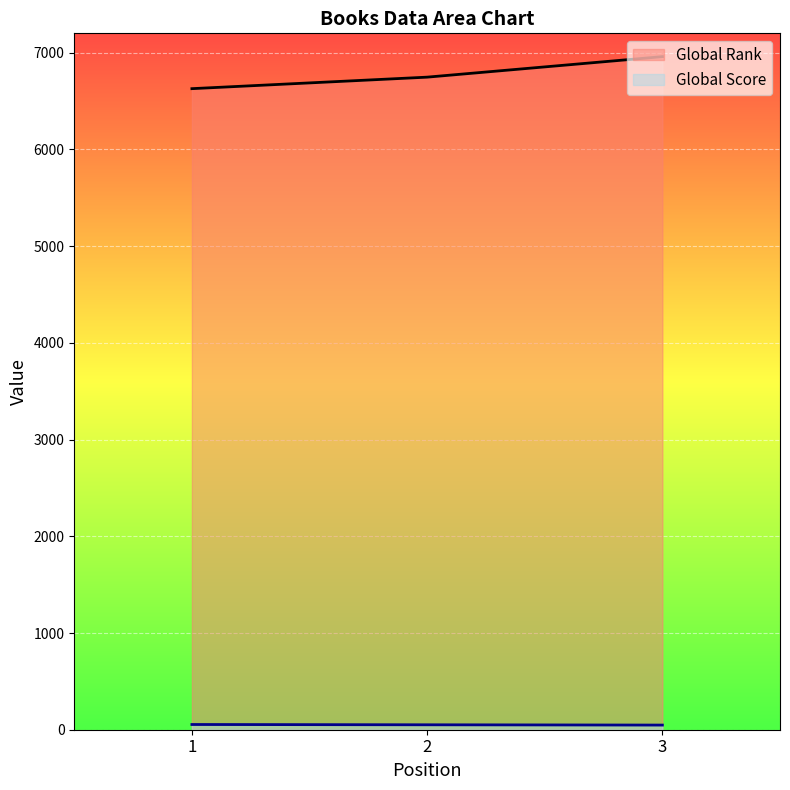

Which series has the widest spread of values?

Global Rank